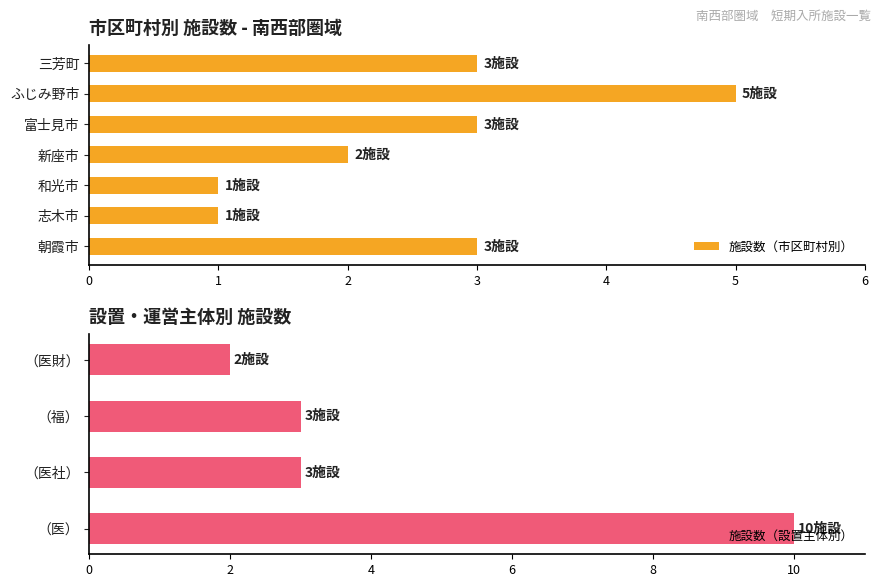

The value of 施設数（市区町村別） at 和光市 is 1. True or false?

True